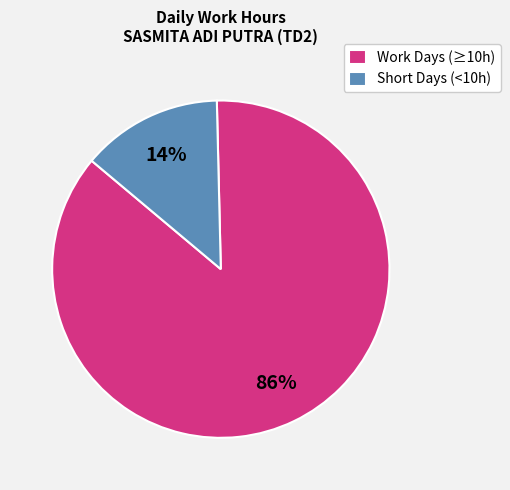

To the nearest percent, what is the average slice percentage?

50%